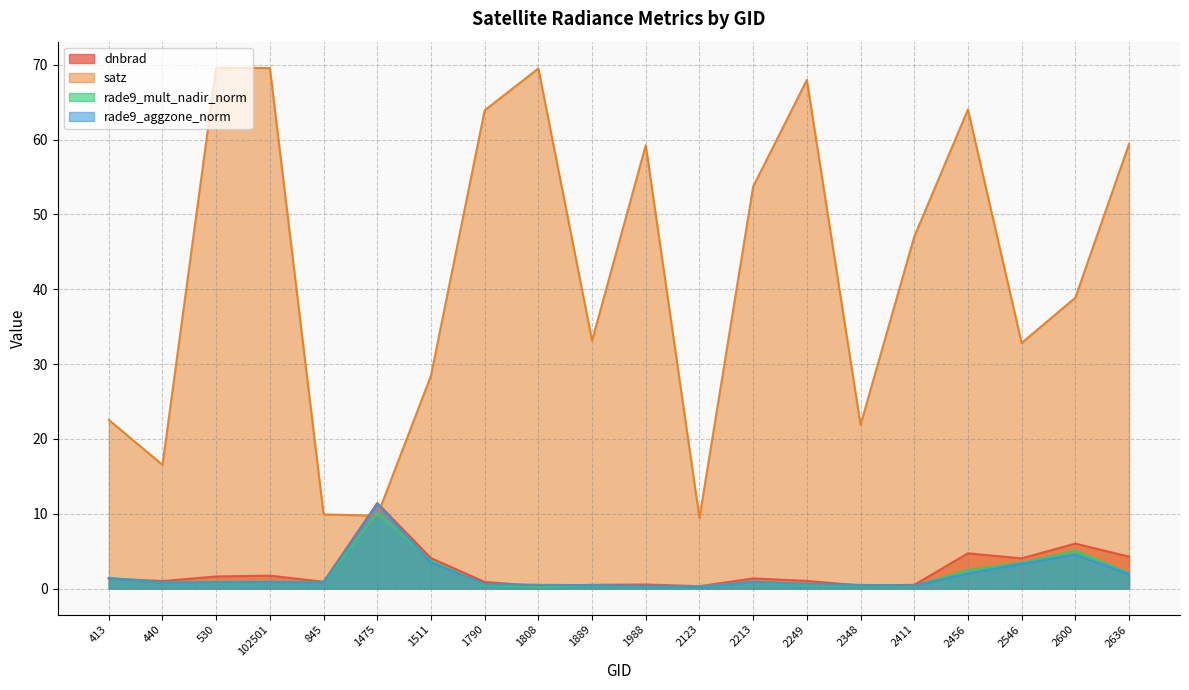

What is the average value of the rade9_aggzone_norm series?

1.8